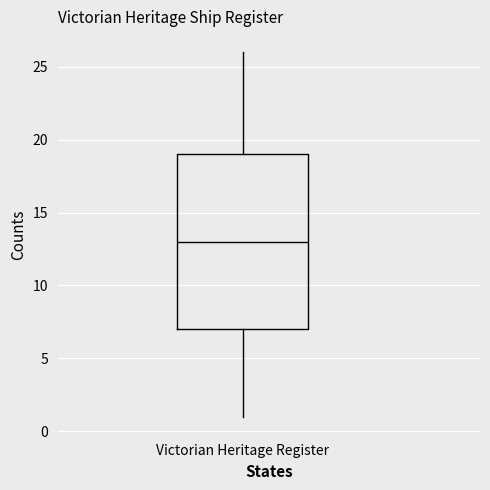

Transcribe this box plot: give where the median line is, the range the box spans, and where the two whiskers end, as read against the y-axis. The values are not printed on the chart, so give them approximately, as read against the axis.

median 13, box 7 to 19, whiskers 1 to 26